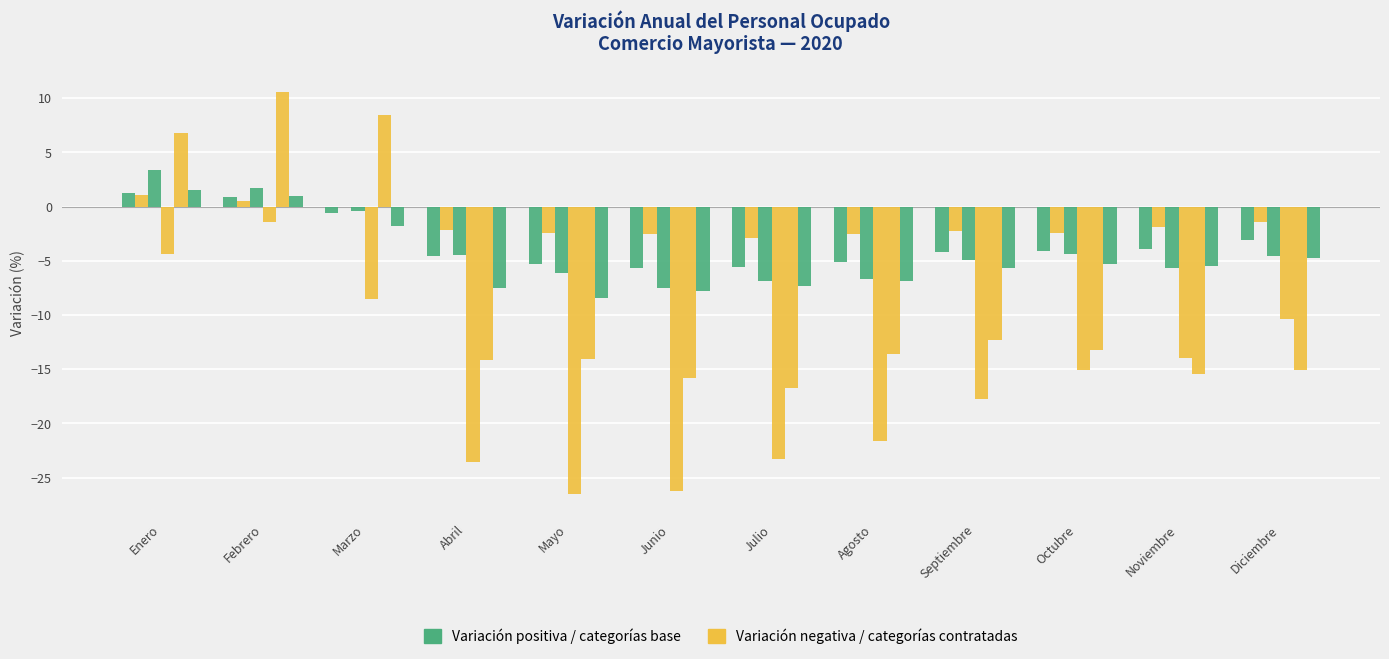

Which has a higher value, Agosto or Junio?

Agosto